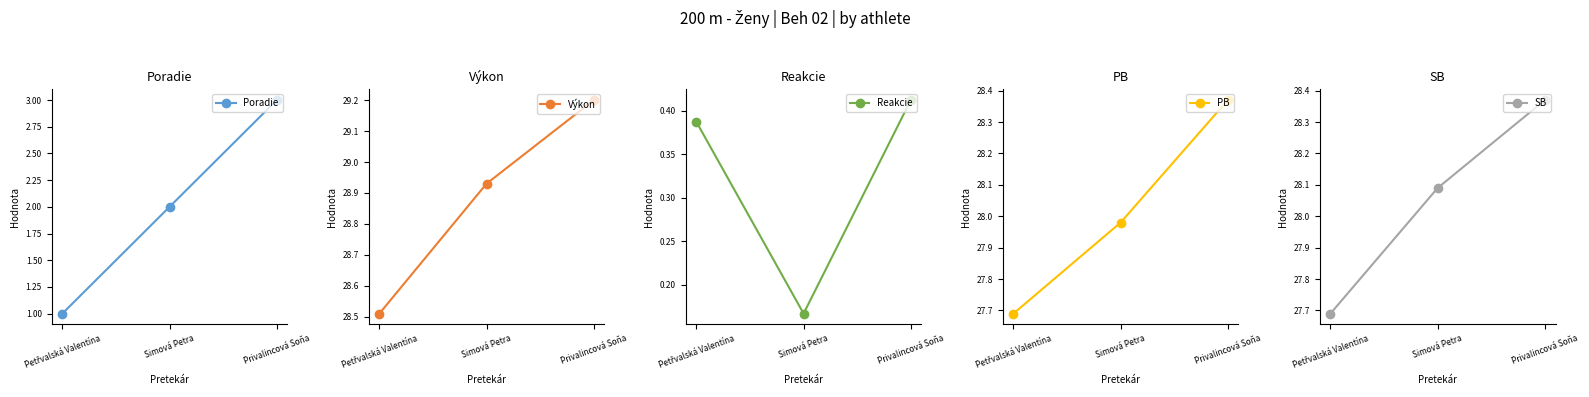

Reading left to right, what are all the values shown in this chart?

Poradie: Petřvalská Valentína=1.0	Simová Petra=2.0	Privalincová Soňa=3.0
Výkon: Petřvalská Valentína=28.5	Simová Petra=28.9	Privalincová Soňa=29.2
Reakcie: Petřvalská Valentína=0.4	Simová Petra=0.2	Privalincová Soňa=0.4
PB: Petřvalská Valentína=27.7	Simová Petra=28.0	Privalincová Soňa=28.4
SB: Petřvalská Valentína=27.7	Simová Petra=28.1	Privalincová Soňa=28.4